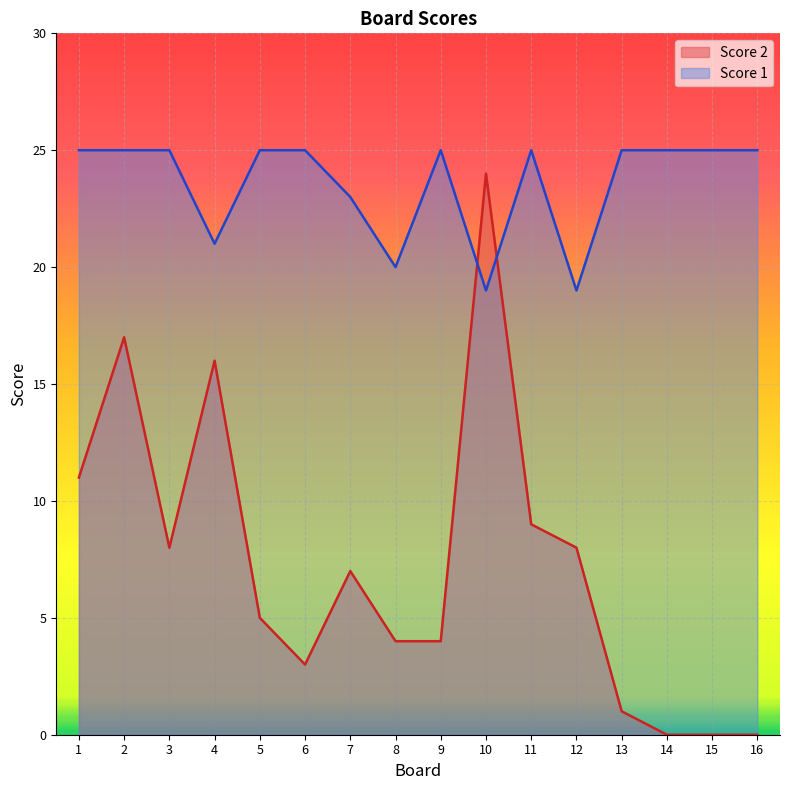

What is the highest value of the Score 1 series?

25